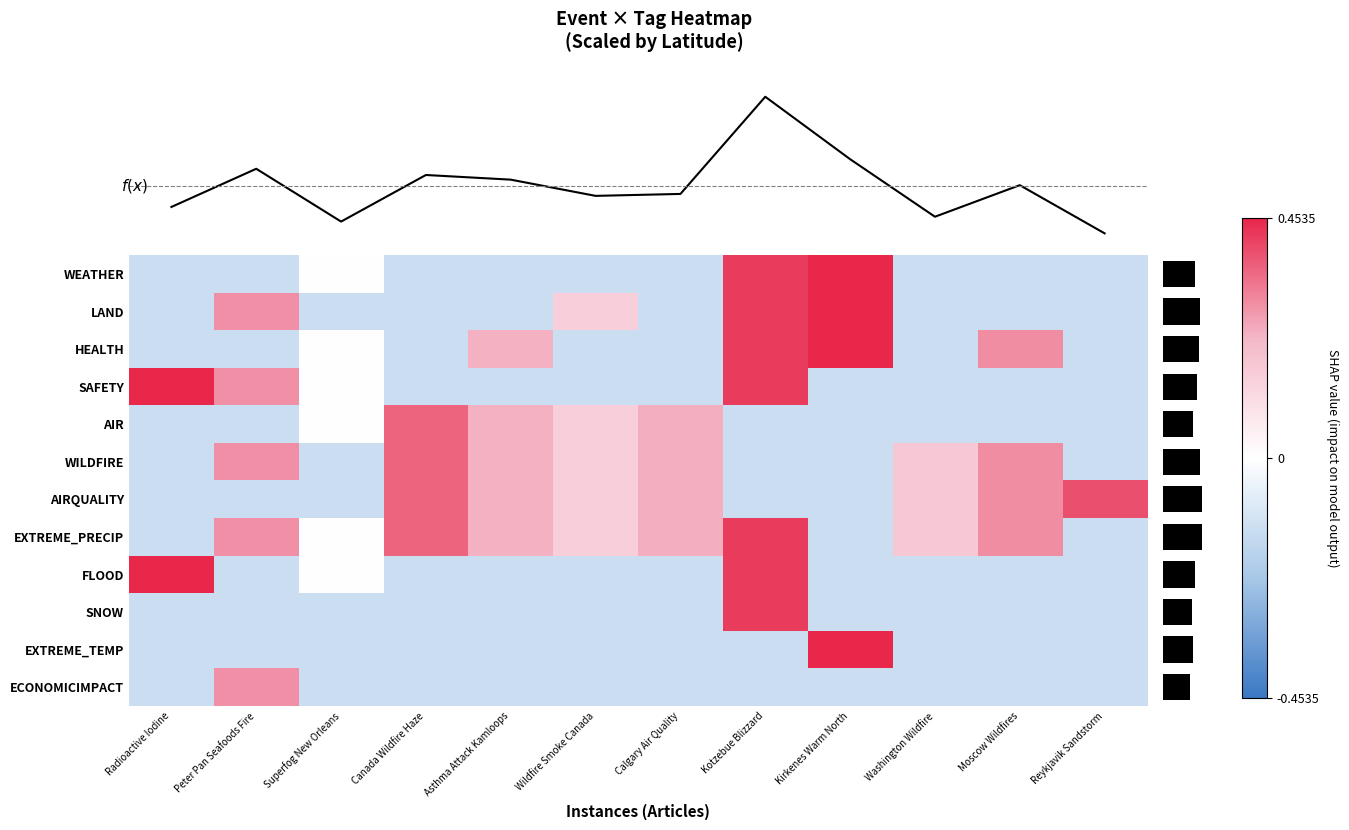

Is the value of LAND at Kirkenes Warm North greater than the value of SAFETY at Moscow Wildfires?

Yes